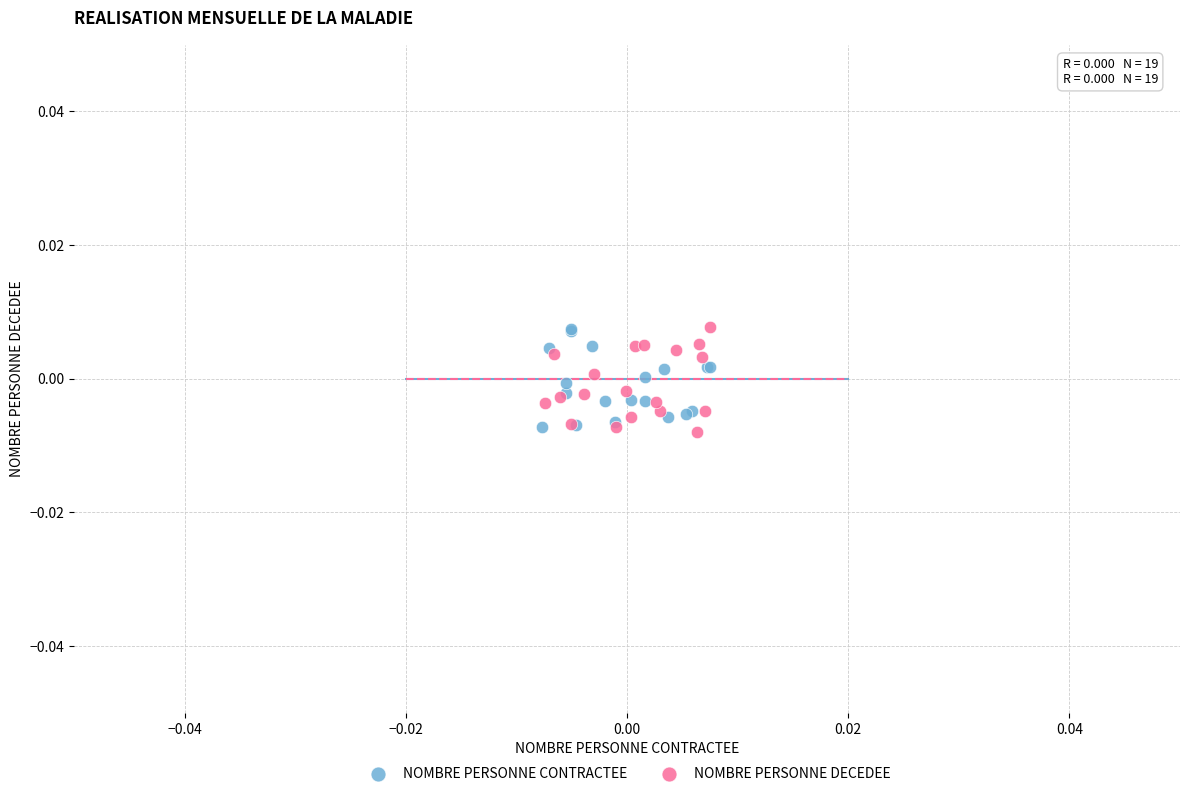

What are all the series names shown in the legend?

NOMBRE PERSONNE CONTRACTEE, NOMBRE PERSONNE DECEDEE